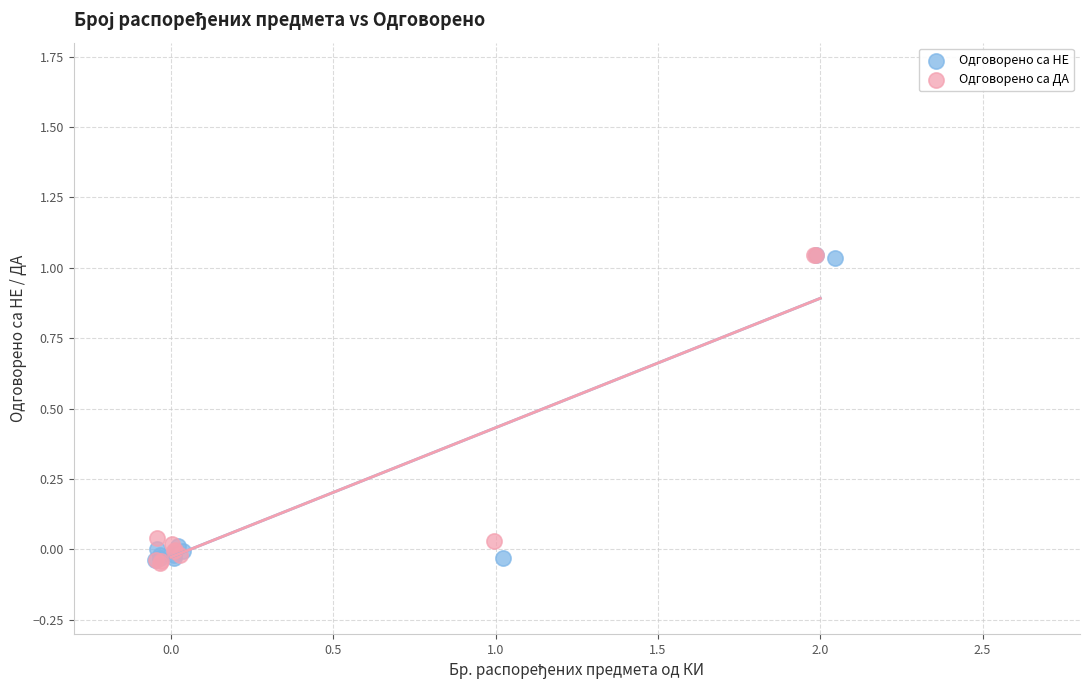

Which series has the widest spread of Y values?

Одговорено са ДА